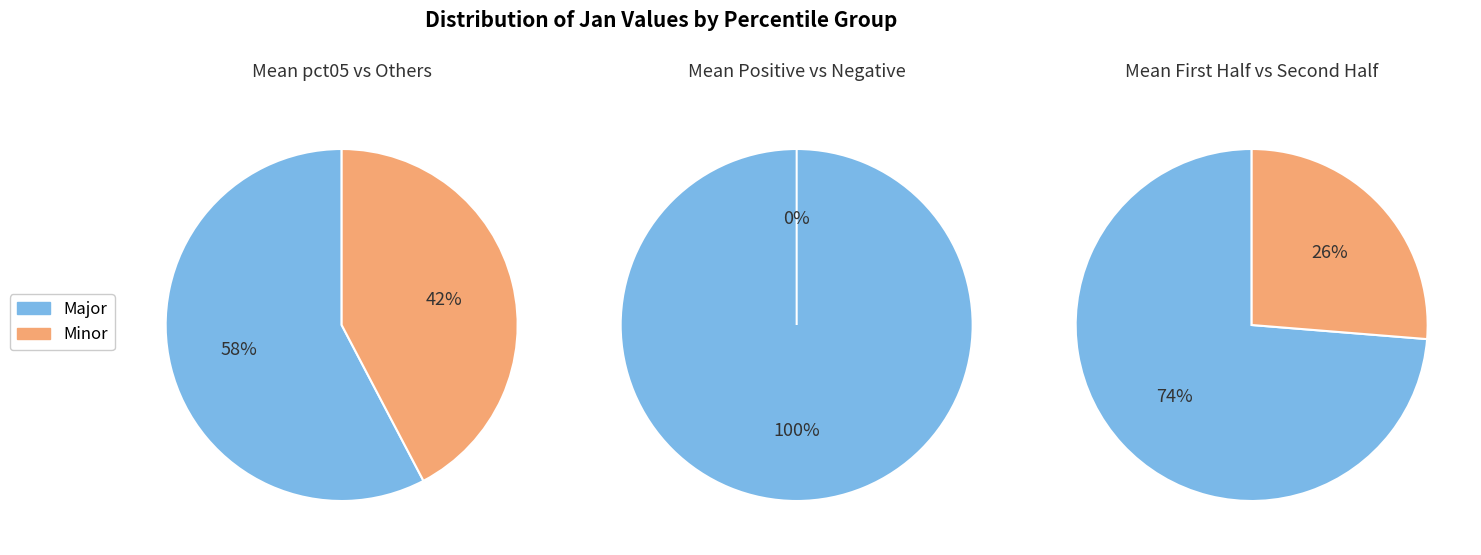

To the nearest percent, what portion does pct05 represent?

58%